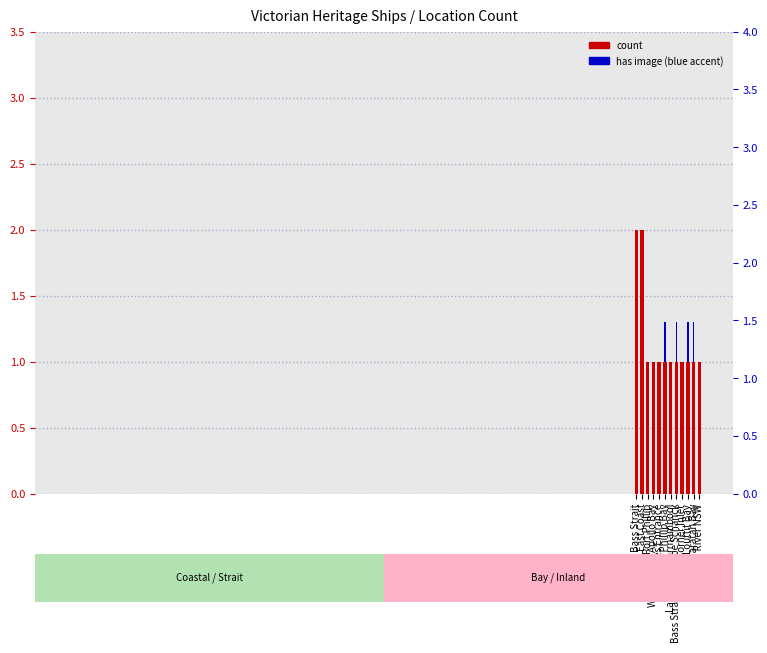

What is the average value?

1